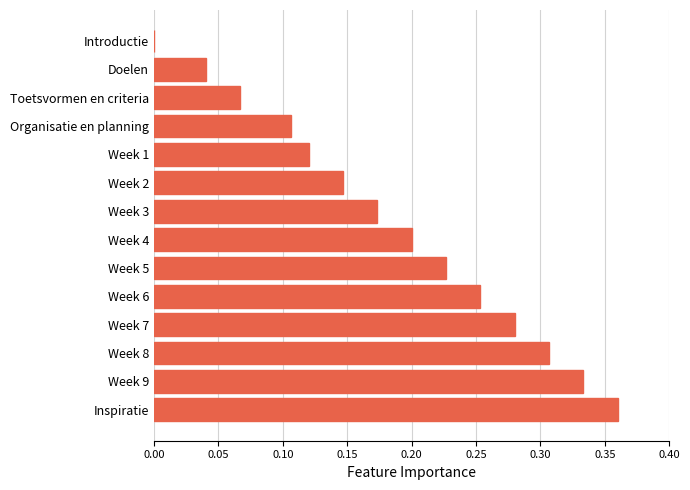

At which category does the chart reach its peak across all series?

Inspiratie